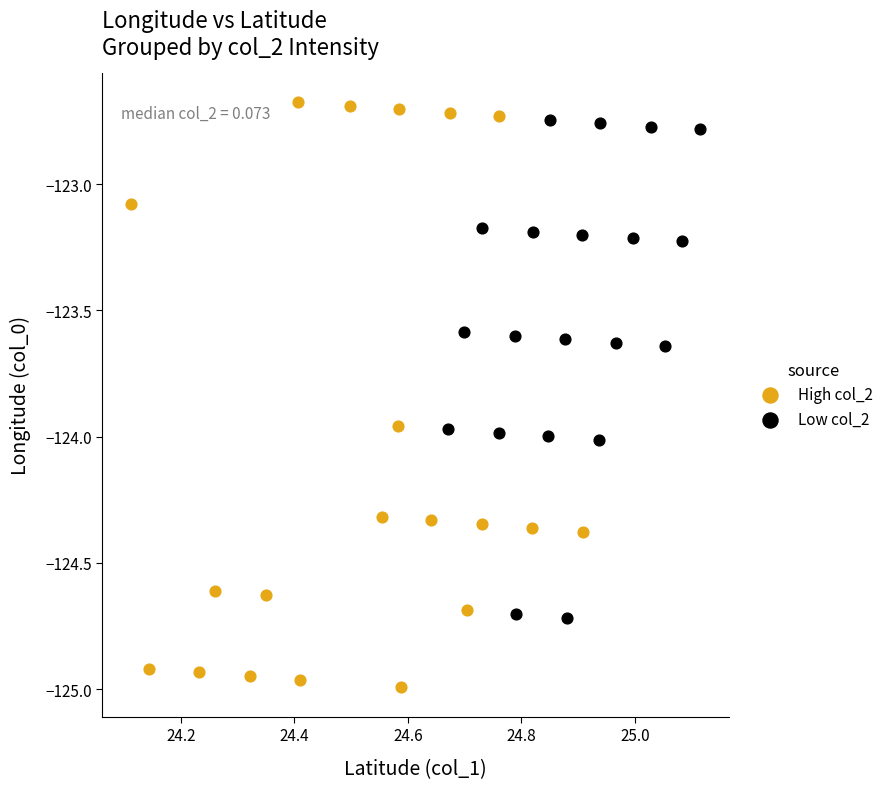

Which series contains the highest Y value?

High col_2